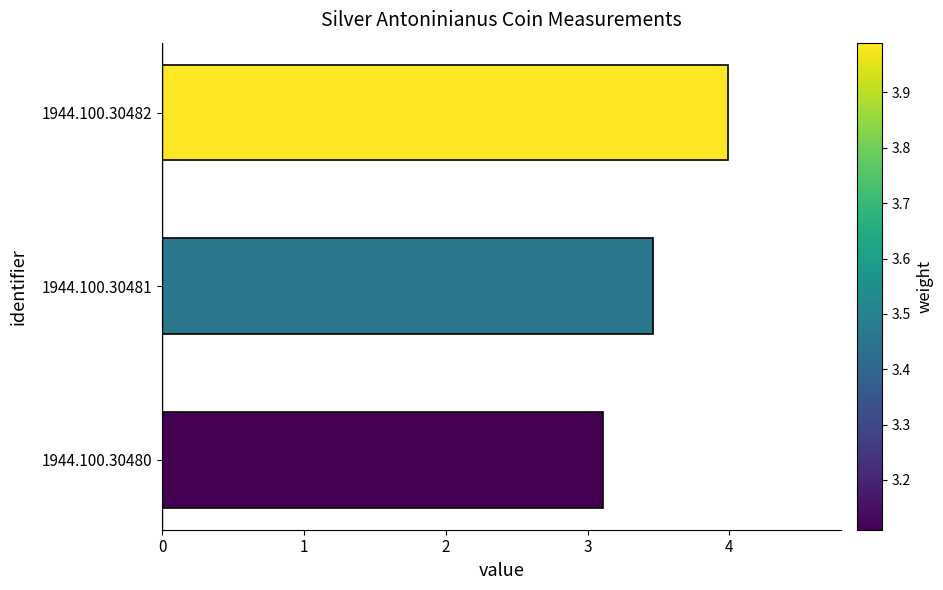

List the labels in order of value, smallest first.

1944.100.30480, 1944.100.30481, 1944.100.30482